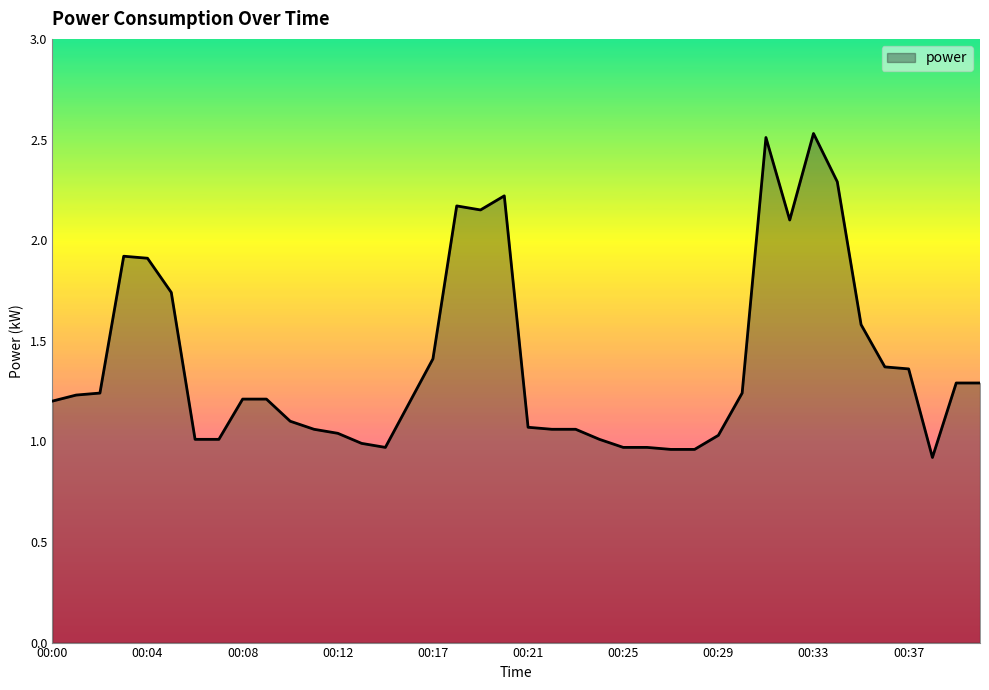

What is the smallest value displayed?

0.9